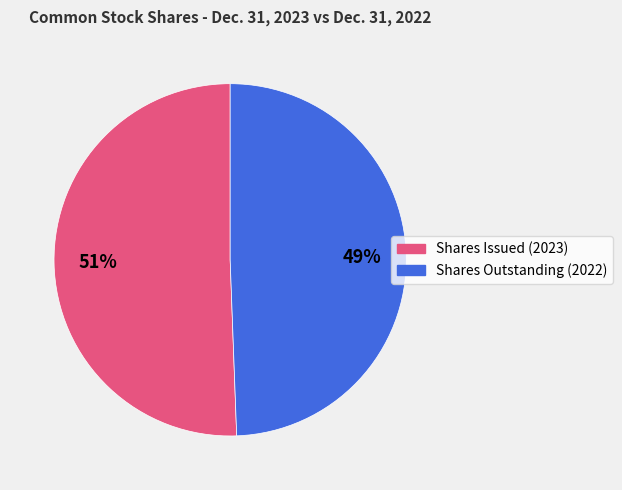

Do Shares Issued (2023) and Shares Outstanding (2022) together represent more than half of the pie?

Yes